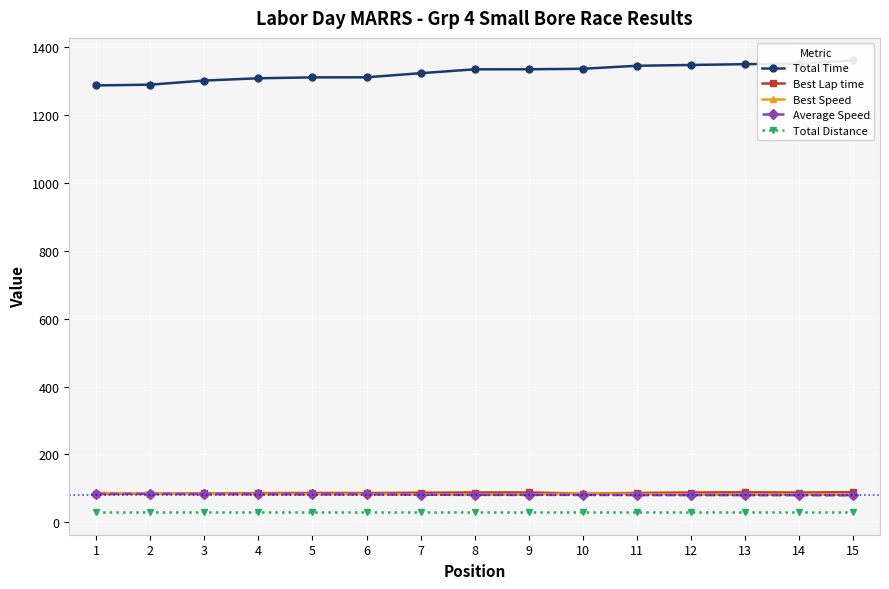

What are all the series names shown in the legend?

Total Time, Best Lap time, Best Speed, Average Speed, Total Distance